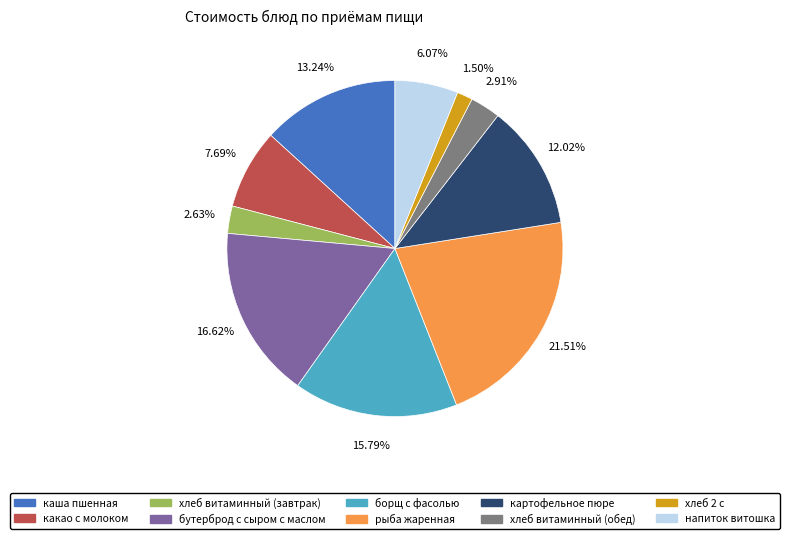

The бутерброд с сыром с маслом slice represents 5% of the pie. True or false?

False